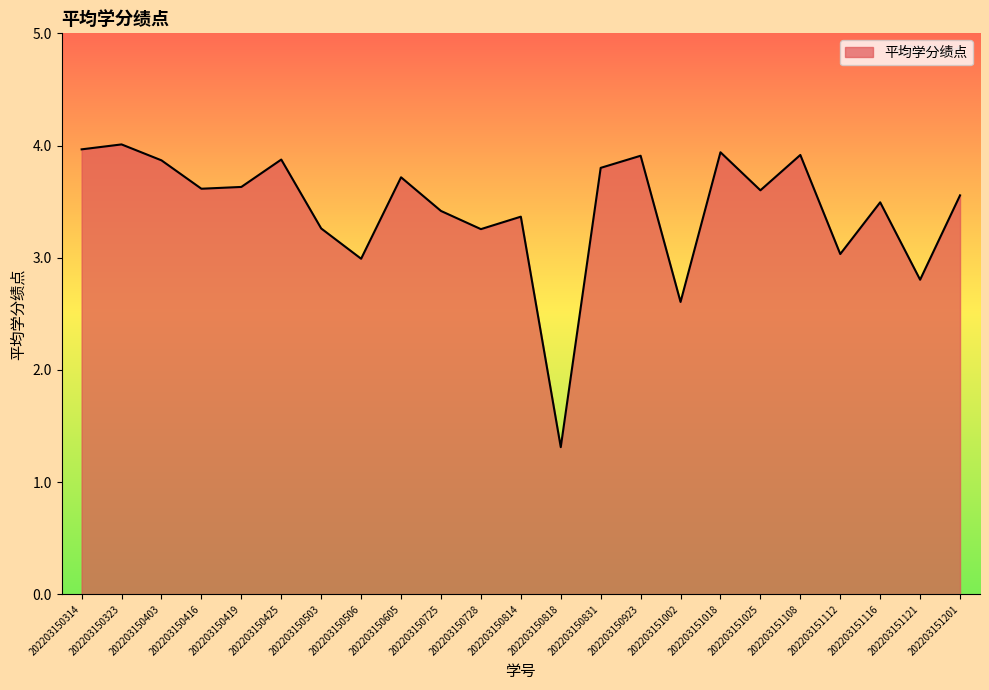

What is the change in value from 202203150818 to 202203151018?

+2.6